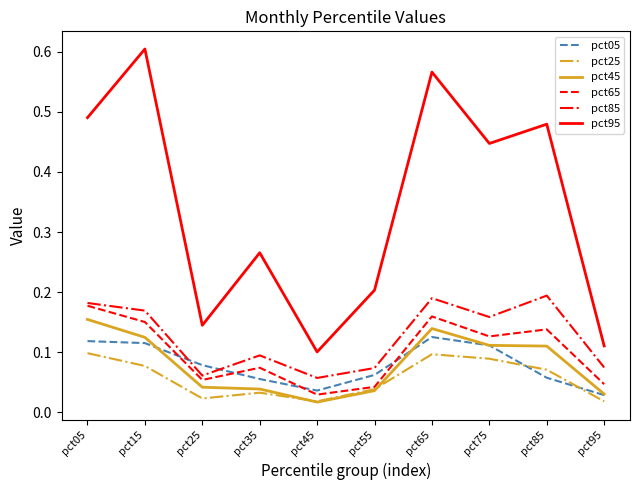

Where is pct05 nearest to the value 0?

pct95